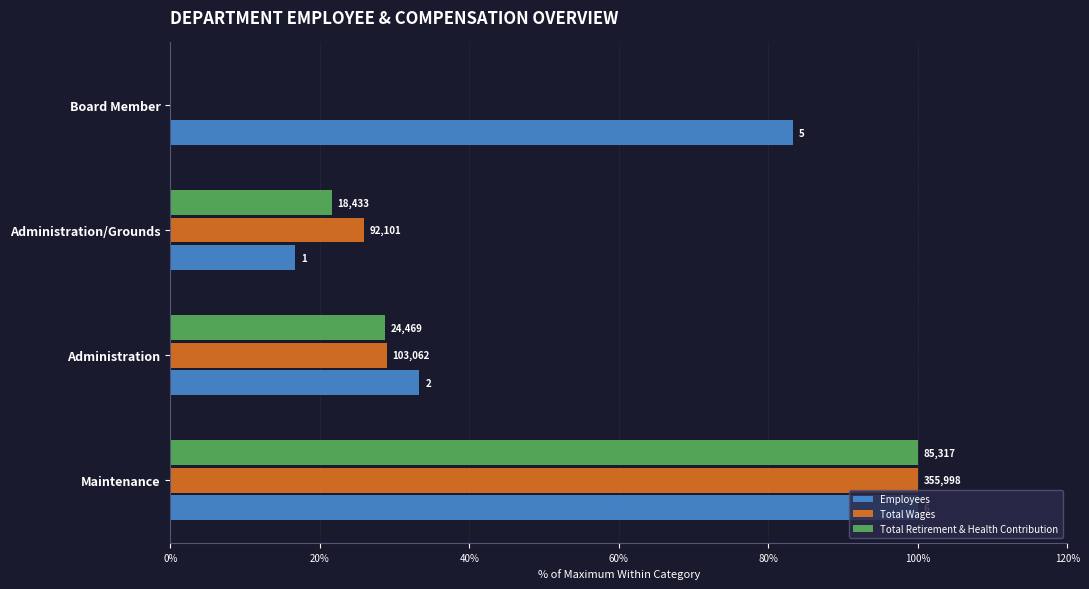

What are all the series names shown in the legend?

Employees, Total Wages, Total Retirement & Health Contribution